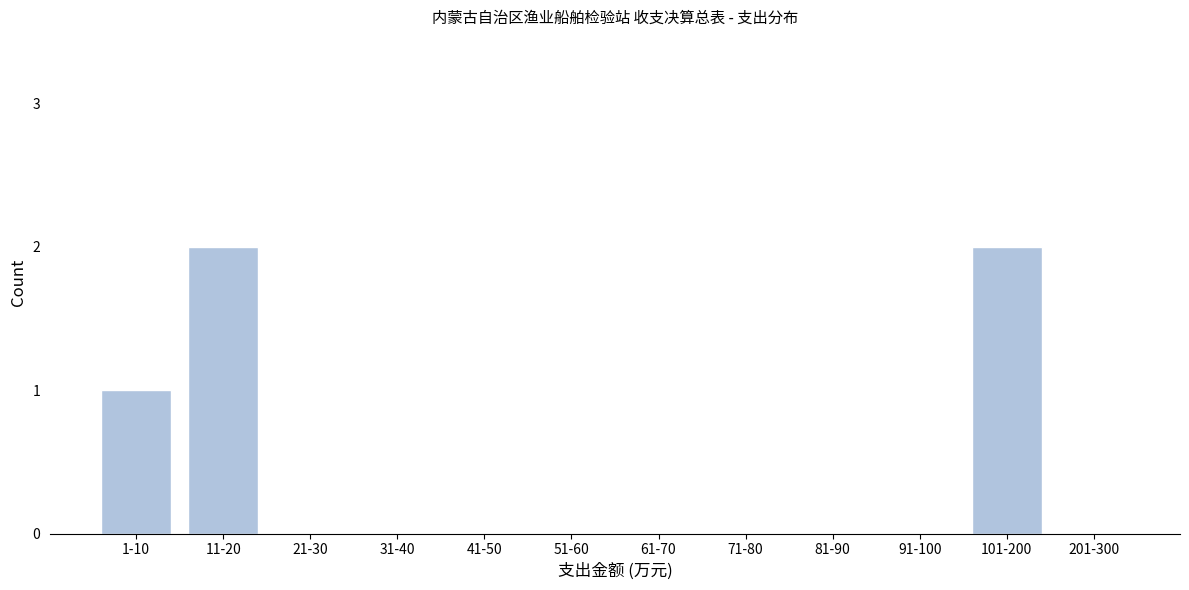

Reading right to left, what are all the values shown in this chart?

201-300=0	101-200=2	91-100=0	81-90=0	71-80=0	61-70=0	51-60=0	41-50=0	31-40=0	21-30=0	11-20=2	1-10=1